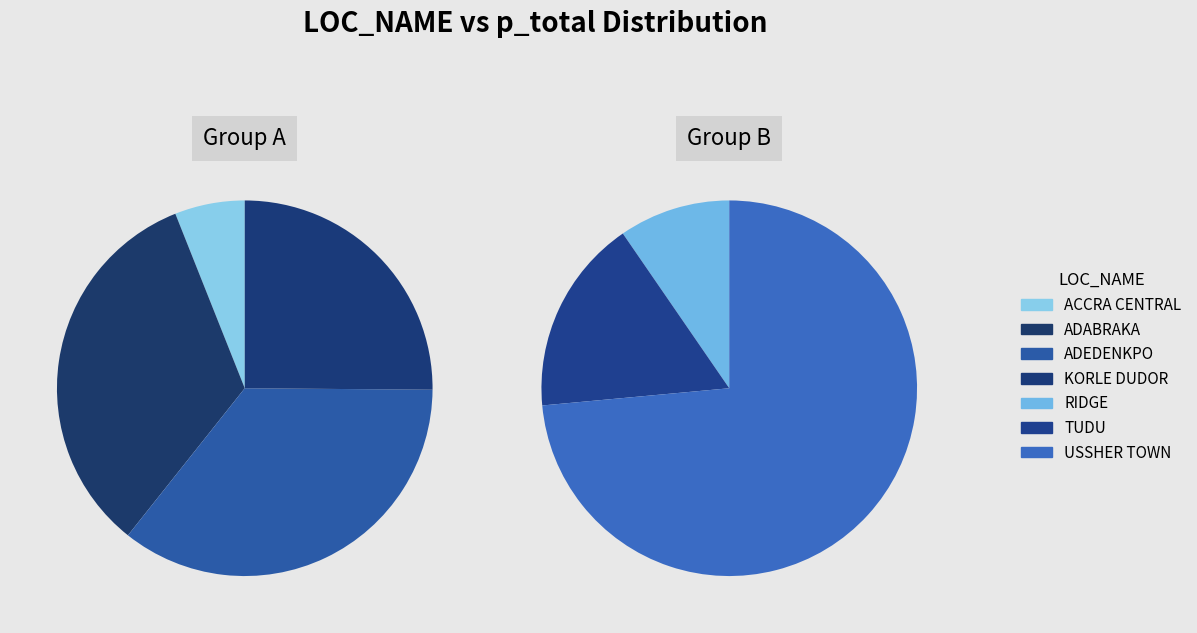

Is ADABRAKA the majority of the pie?

No